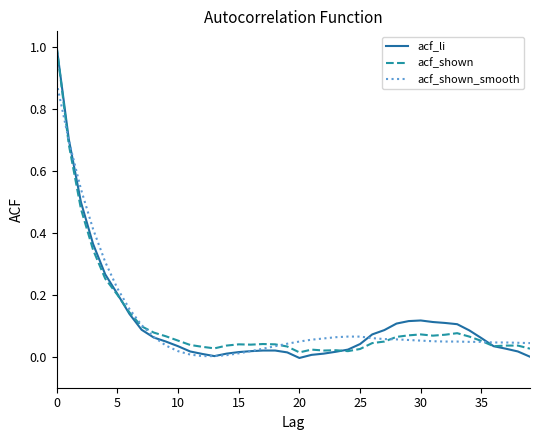

Which series has the largest range (max minus min)?

acf_li